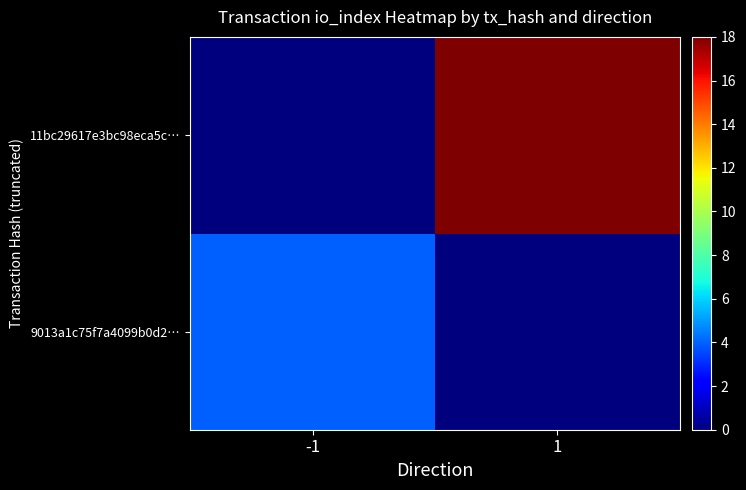

What is the total value across all series at 1?

18